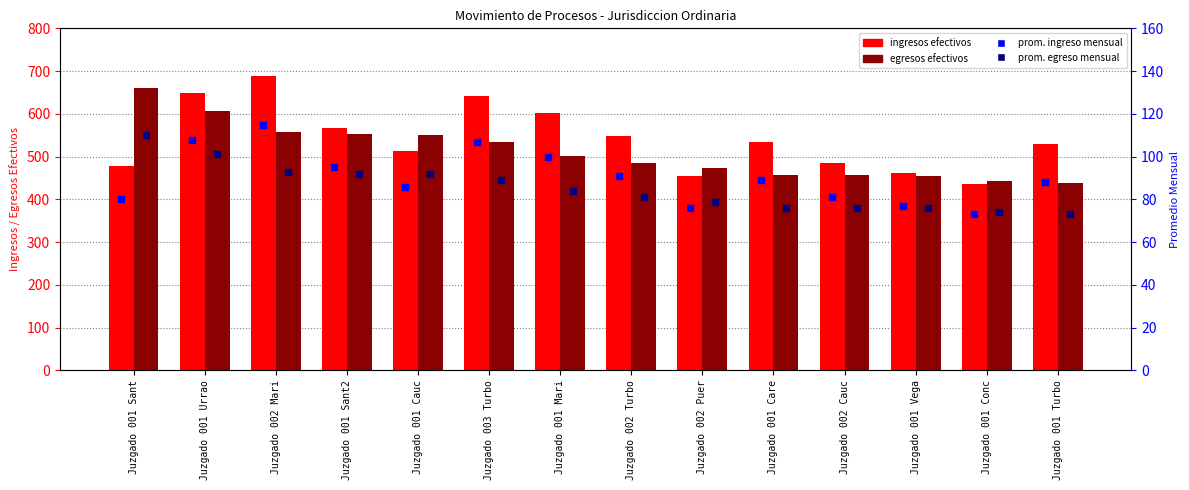

Which series contains the lowest Y value?

PROM. INGRESO MENSUAL